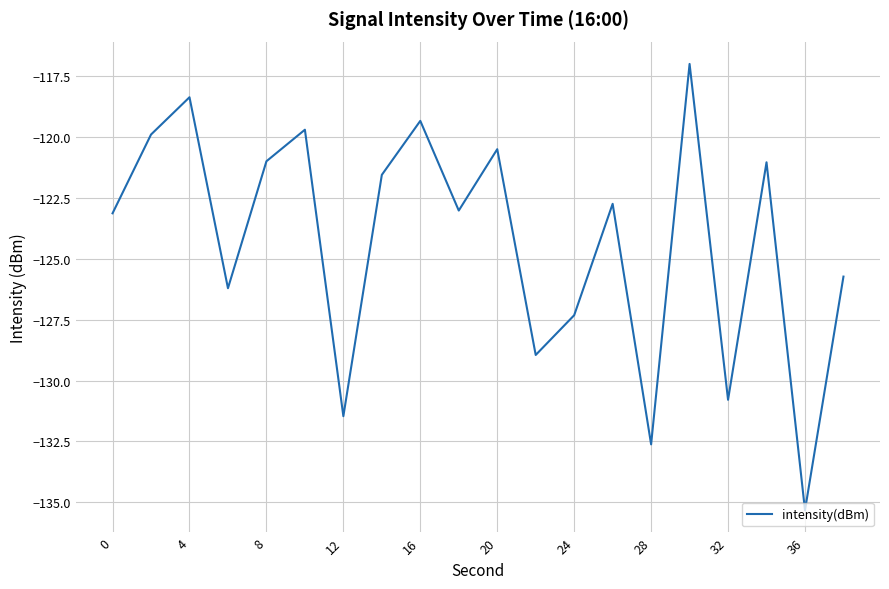

What is the smallest value displayed?

-135.3